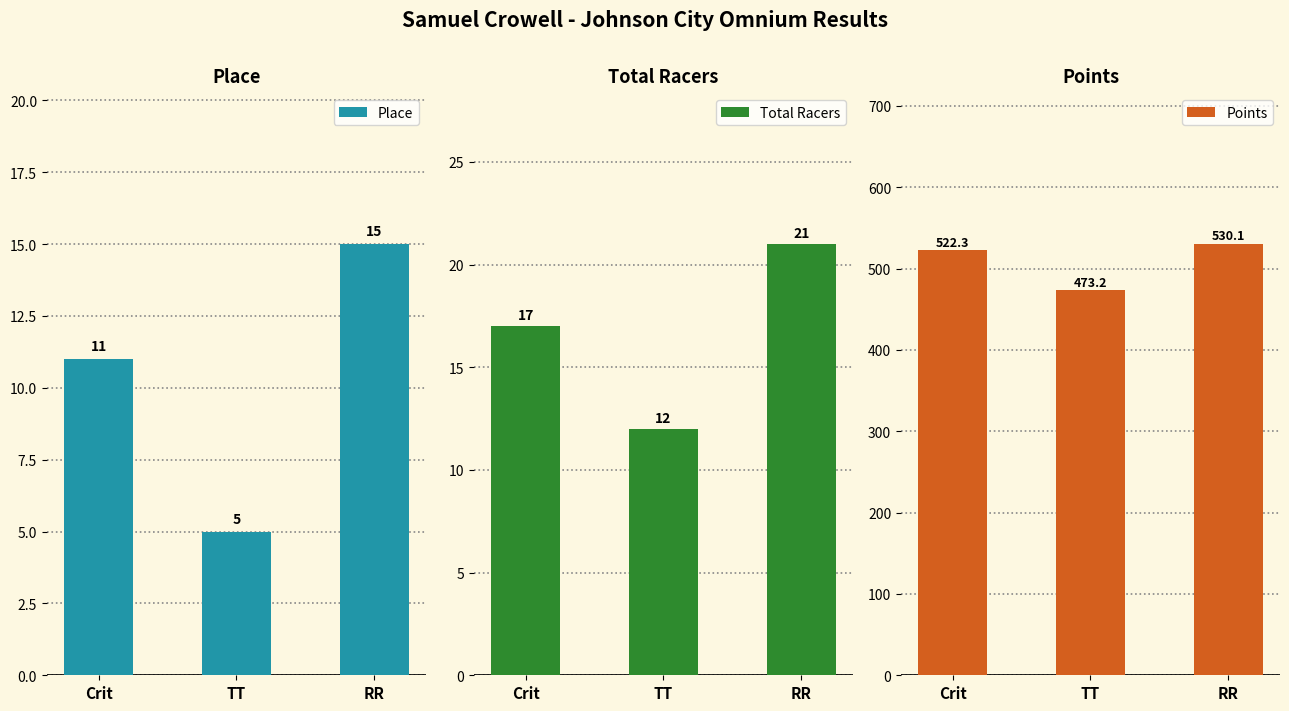

What is the smallest value displayed?

5.0